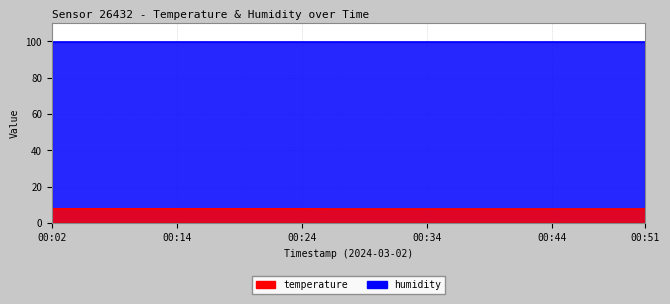

What is the difference between the second highest and minimum values?

0.1